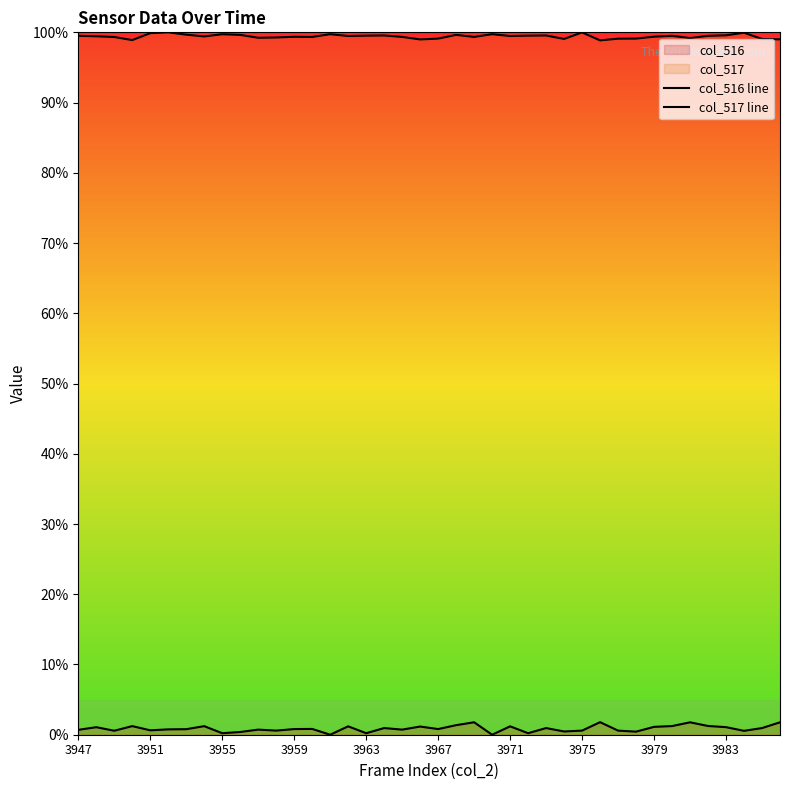

How many lines are shown in the chart?

2